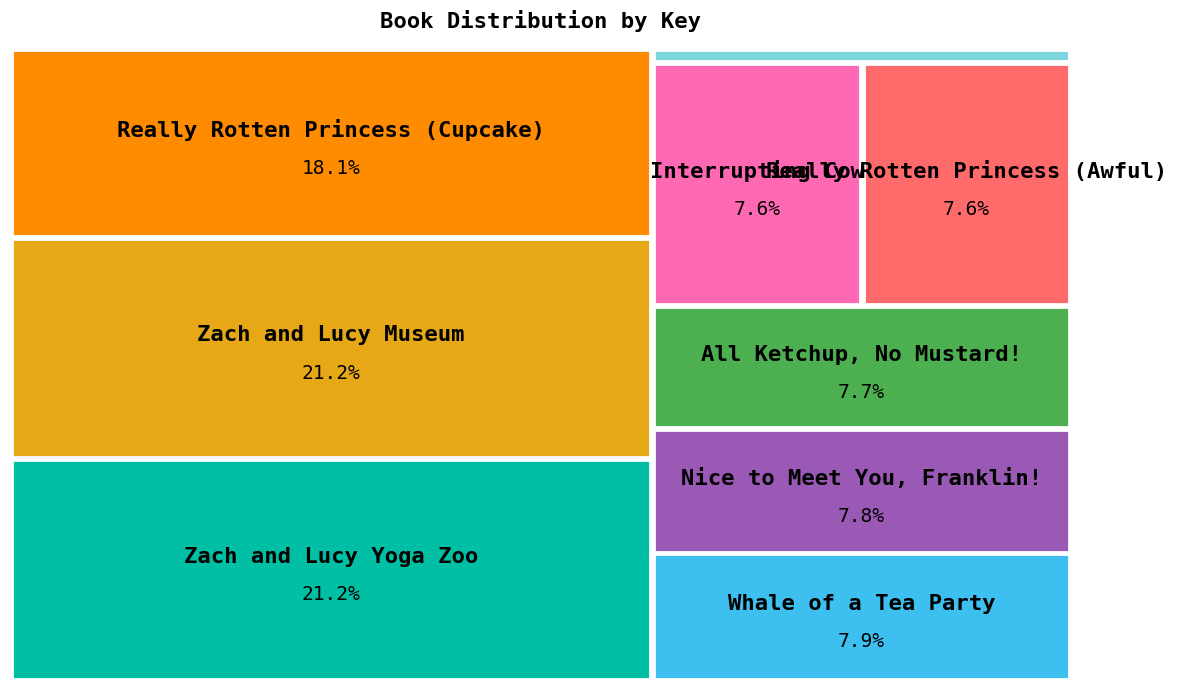

Rank the categories by value from highest to lowest.

Zach and Lucy Yoga Zoo, Zach and Lucy Museum, Really Rotten Princess (Cupcake), Whale of a Tea Party, Nice to Meet You, Franklin!, All Ketchup, No Mustard!, Interrupting Cow, Really Rotten Princess (Awful), Creepy-Crawly Birthday